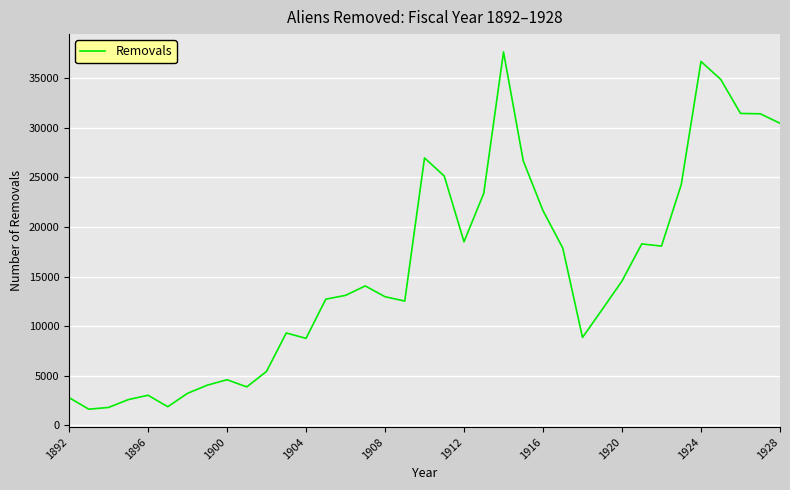

What is the maximum value shown in the chart?

37651